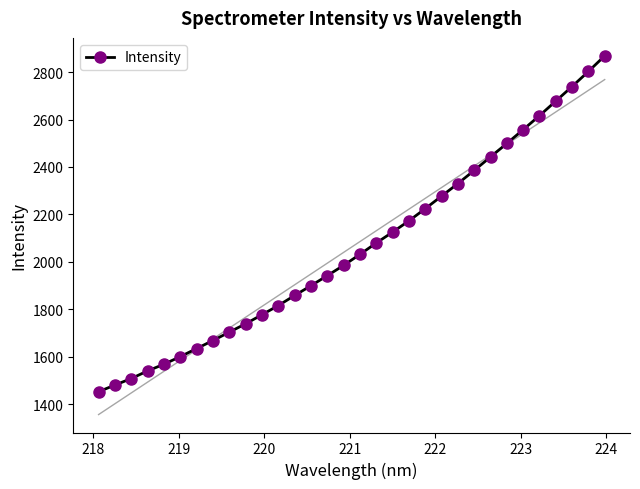

What is the value of the Intensity point at the 31st from the left?

2802.7